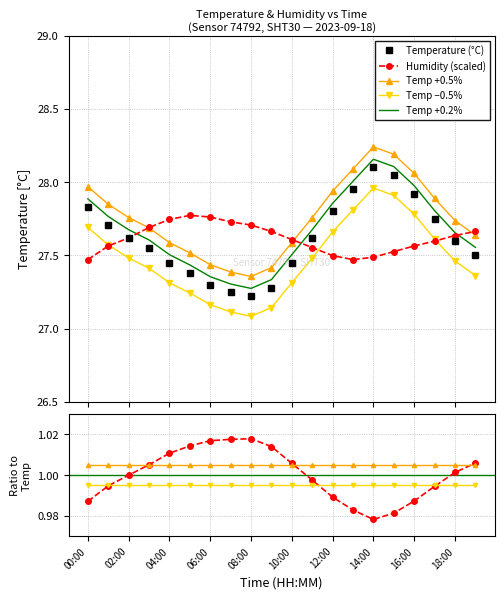

Which series changed the most between 06:00 and 19:00?

temperature